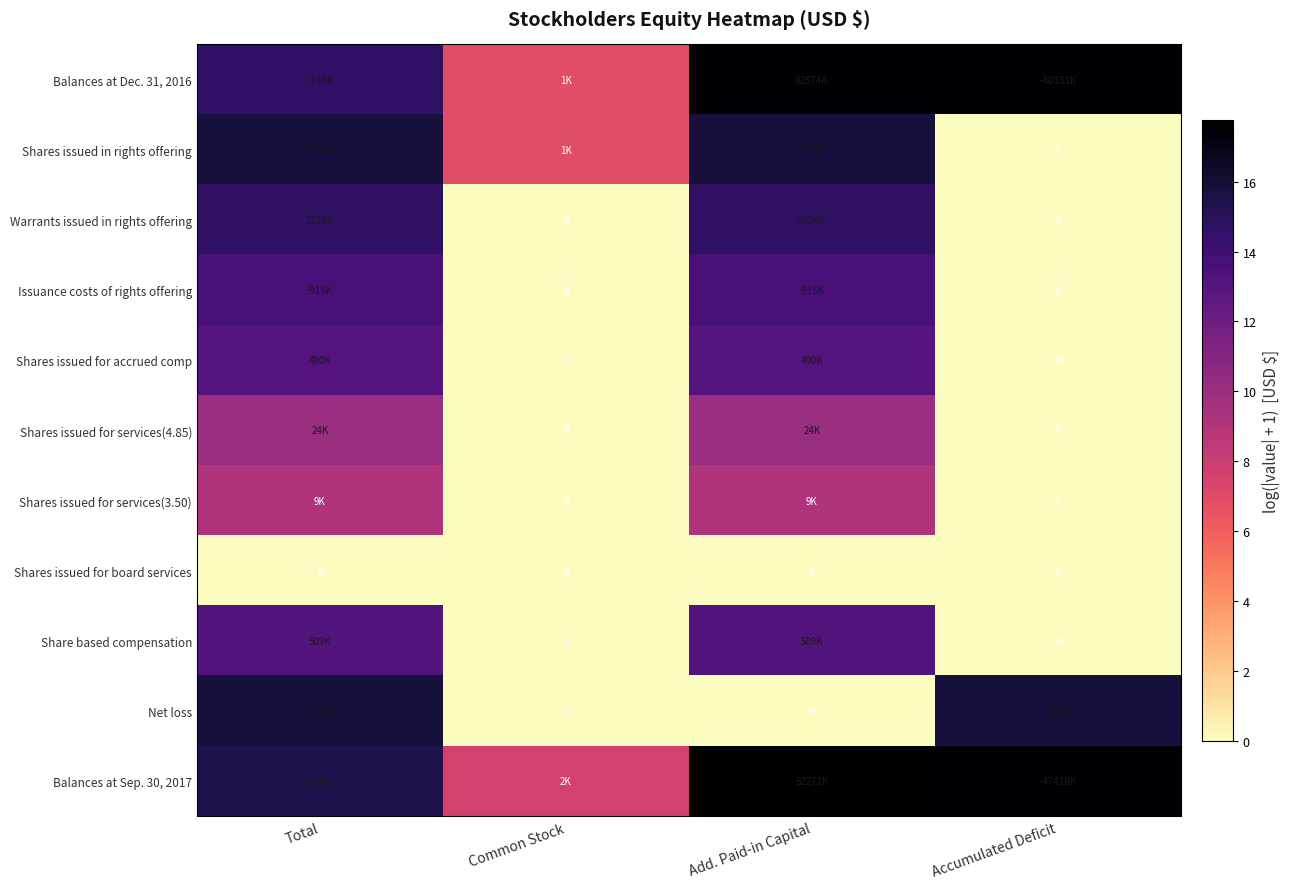

What is the difference between the Shares issued for services(3.50) values at Common Stock and Total?

9.1